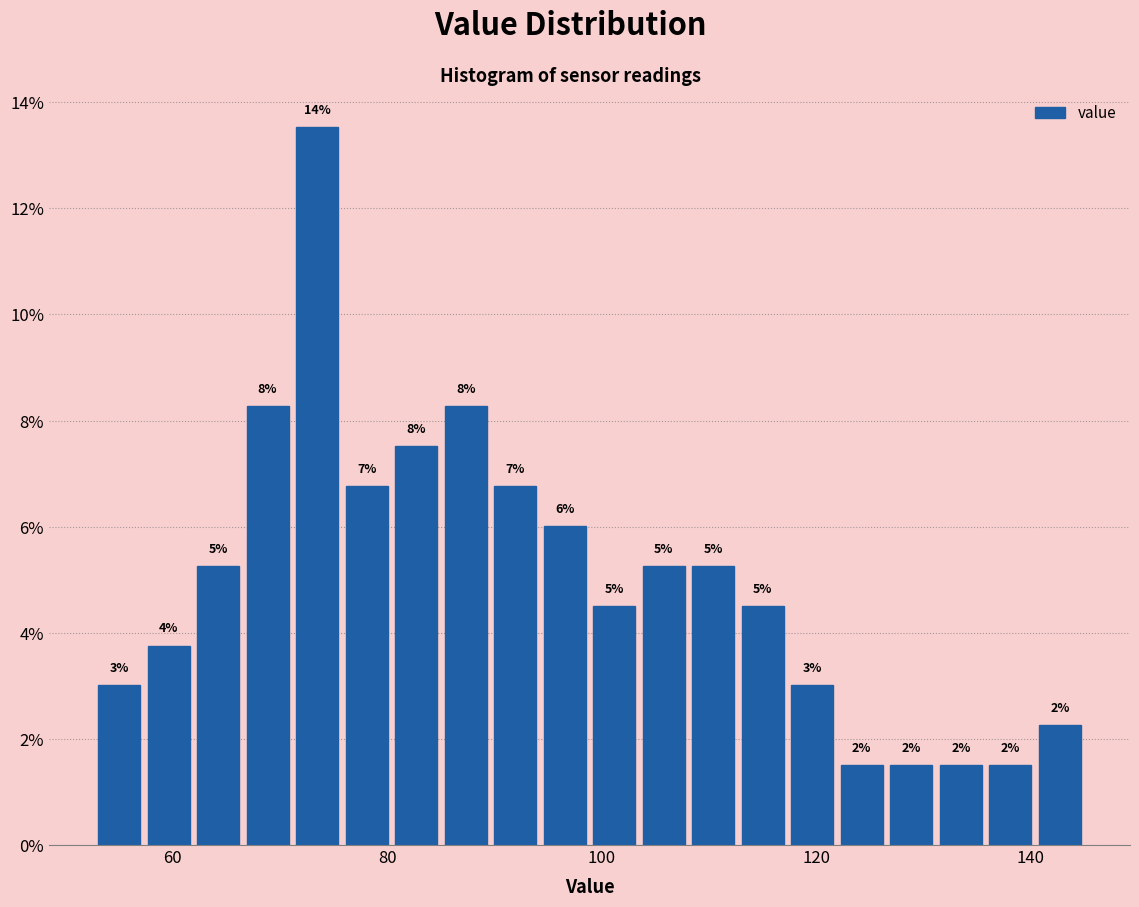

Around what value on the x-axis is the tallest bar? Give the approximate position of its centre, as read against the axis.

74